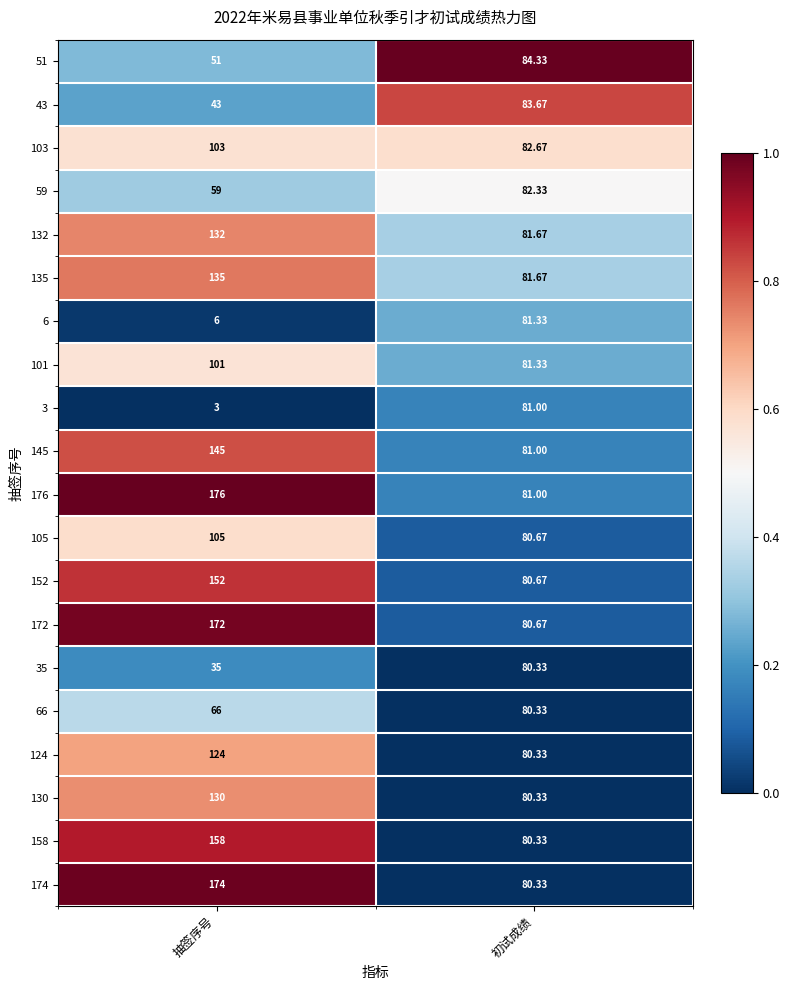

Between 抽签序号 and 初试成绩, which series saw the biggest shift?

176